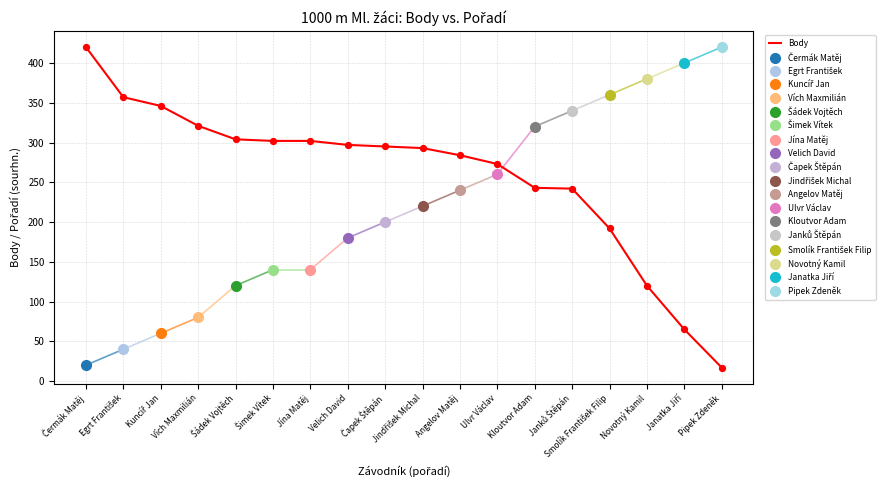

What is the ratio of the value at Egrt František to the value at Čapek Štěpán?

1.2